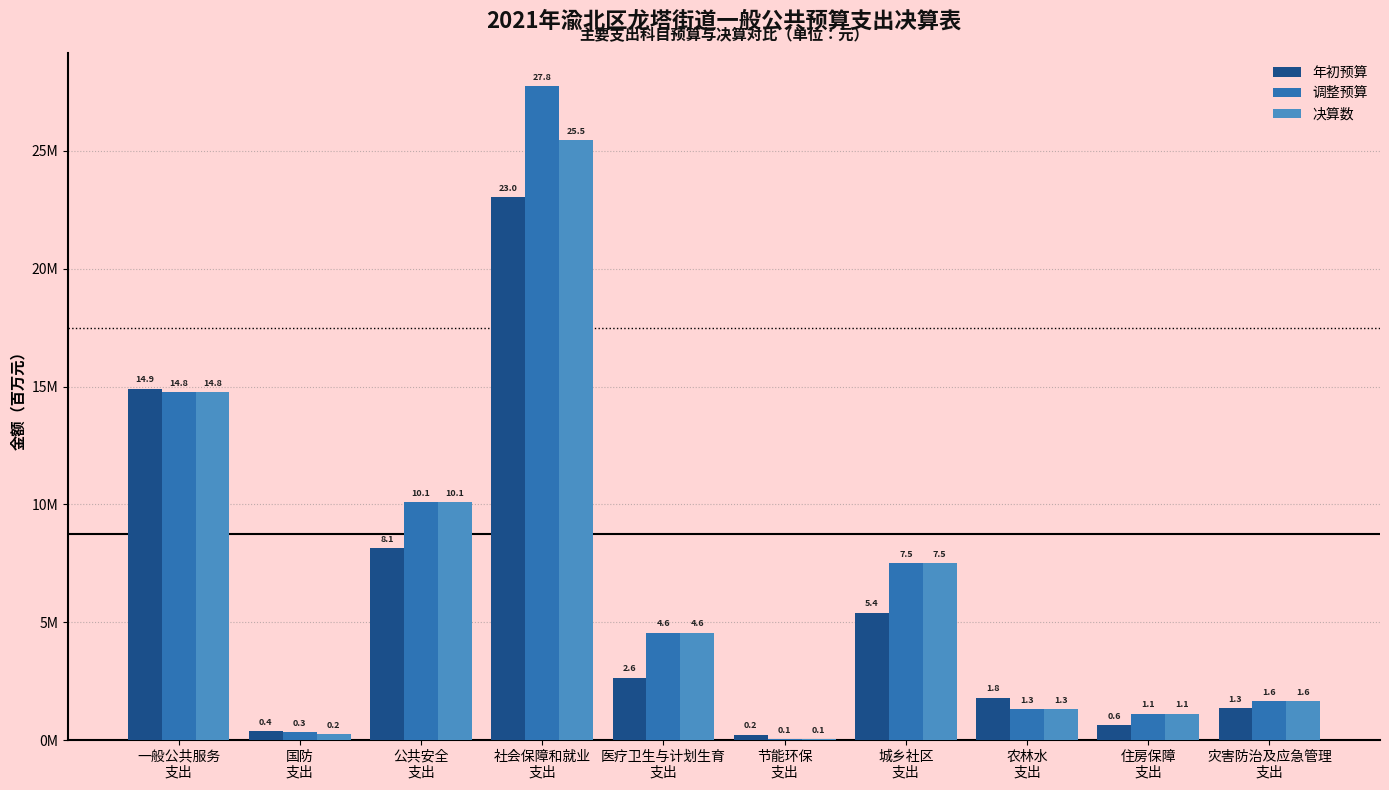

What is the average value of the 年初预算 series?

5.9